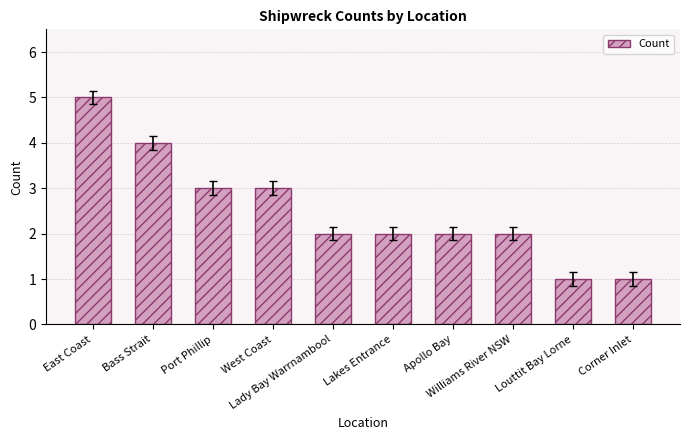

Approximately how many times larger is the value at Port Phillip compared to Apollo Bay?

1.5